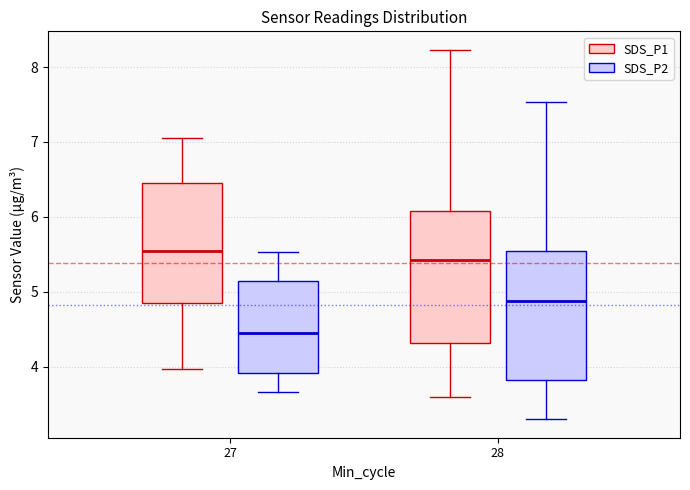

Which box's median line is the lowest?

27 (SDS_P2)